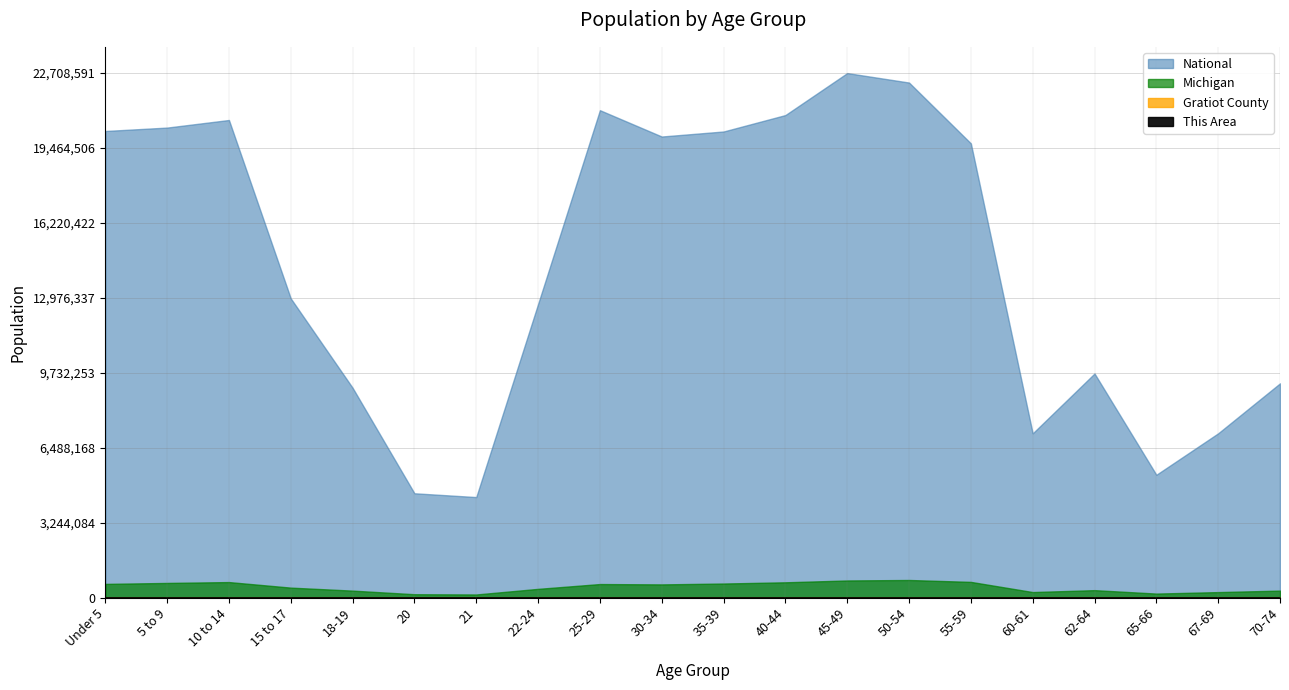

What is the value of the Michigan point at the 5th from the left?

304817